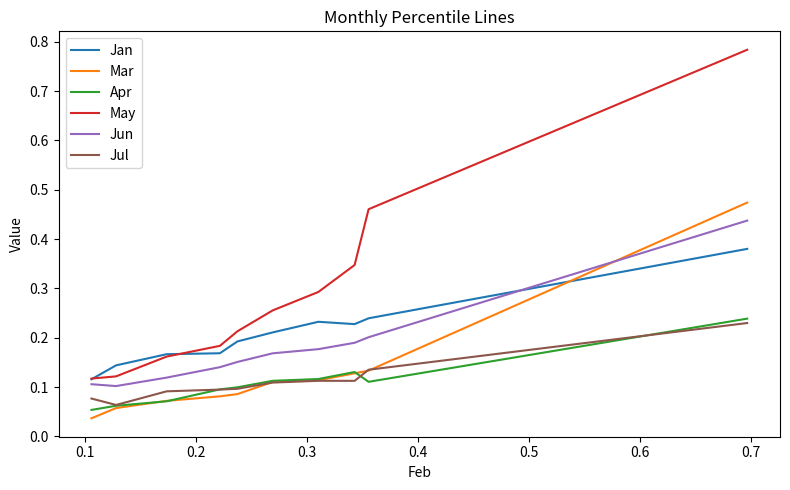

True or false: Mar and May intersect in this chart.

False